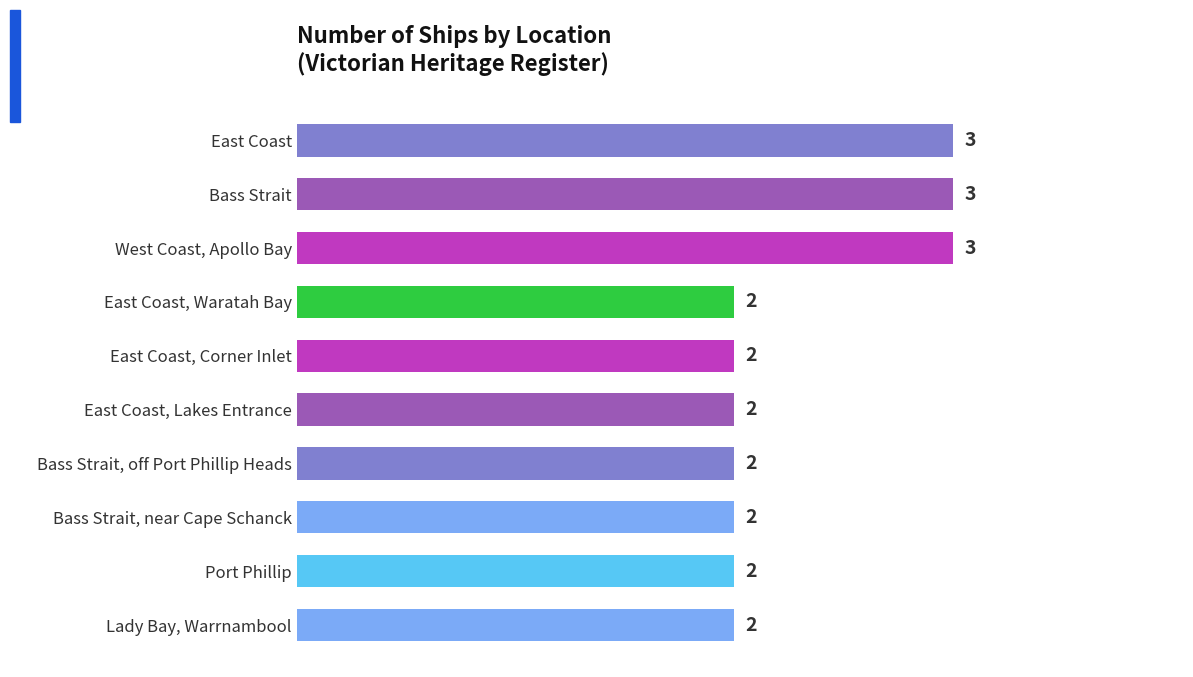

Between East Coast and Lady Bay, Warrnambool, which is larger?

East Coast